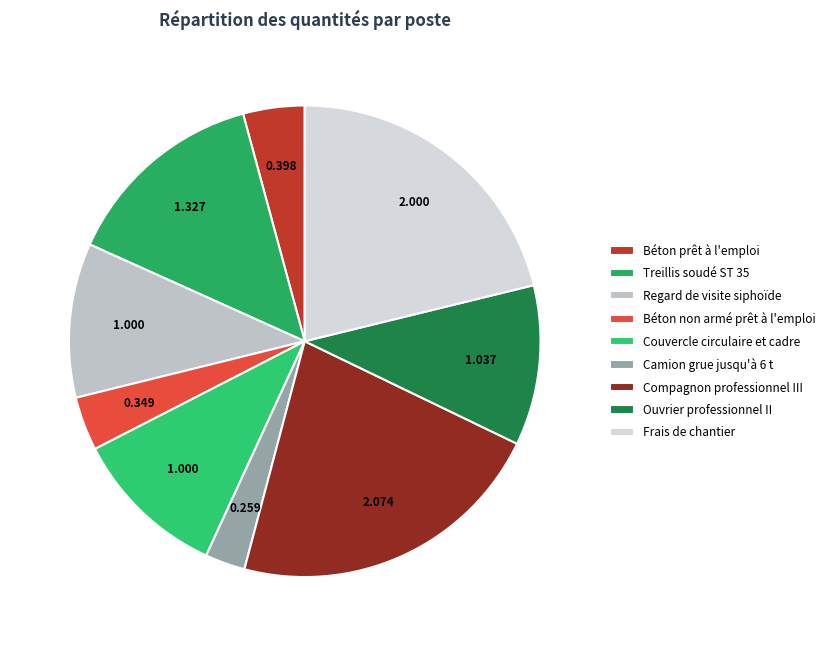

Does any single category account for the majority?

No